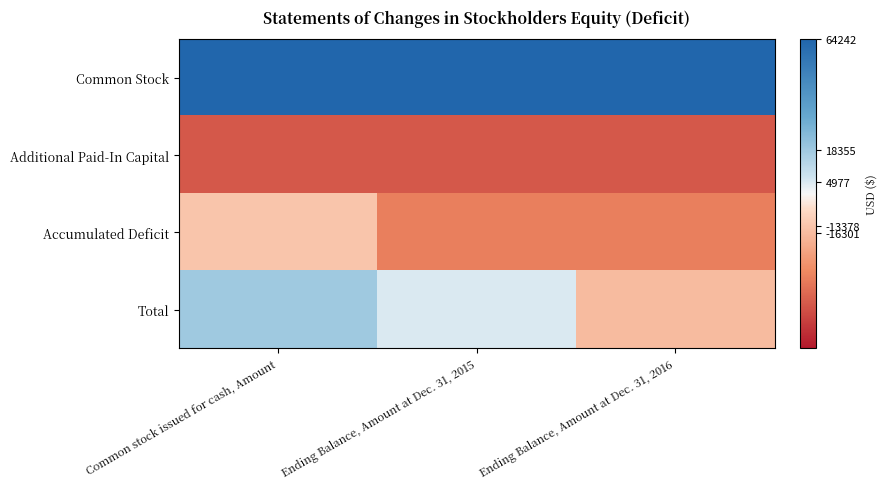

List the series in order of their peak value, lowest first.

Additional Paid-In Capital, Accumulated Deficit, Total, Common Stock